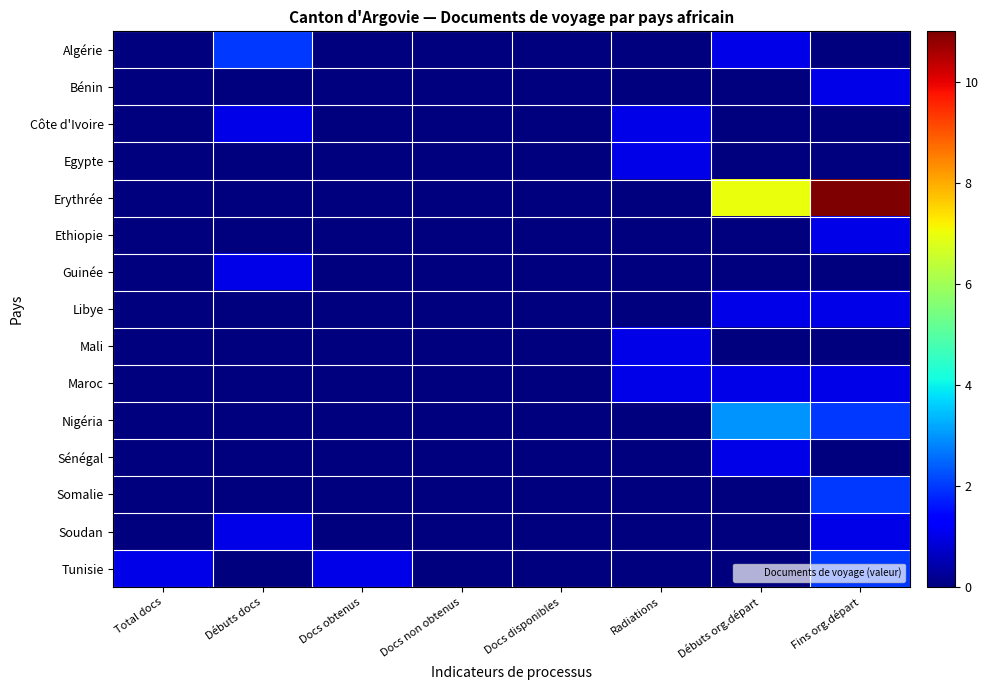

At which category is the sum across all series the highest?

Fins org.départ